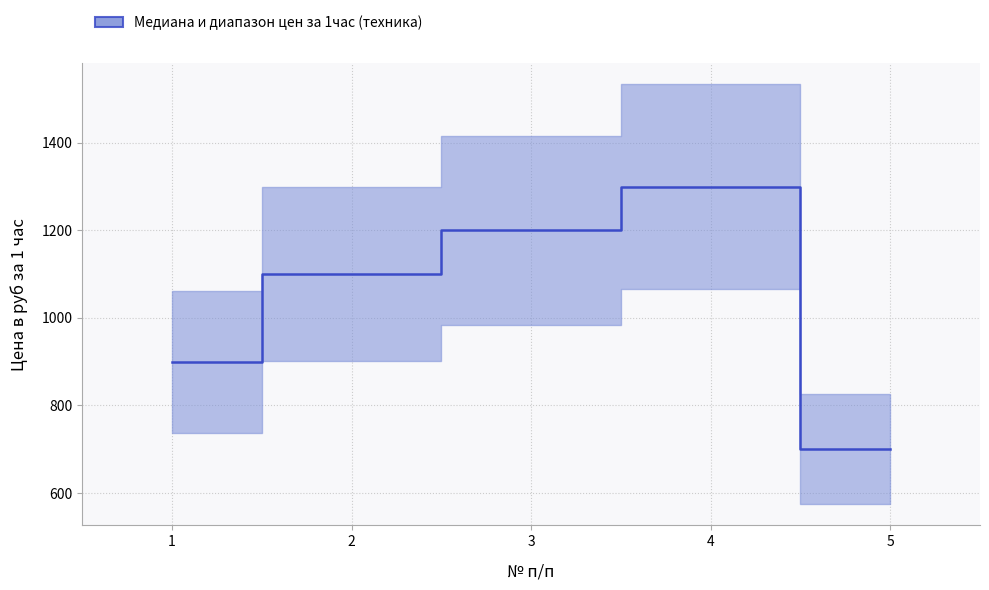

Reading left to right, extract all data points from this chart.

1=900	2=1100	3=1200	4=1300	5=700